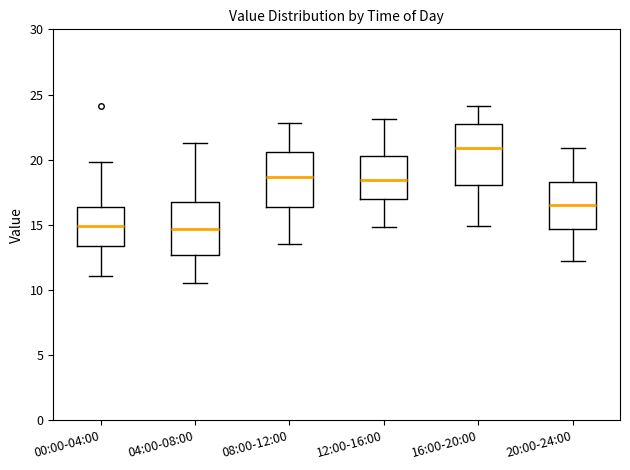

Where does the upper whisker of the box for 00:00-04:00 end on the y-axis? The values are not printed on the chart, so give them approximately, as read against the axis.

20.0